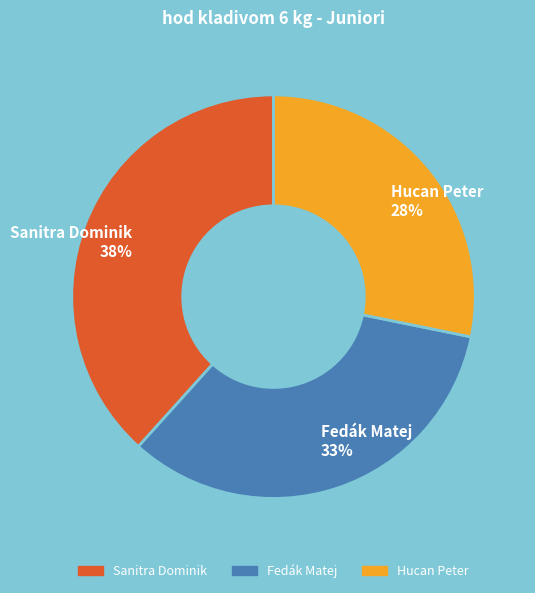

What percentage is the Fedák Matej slice, to the nearest percent?

33%